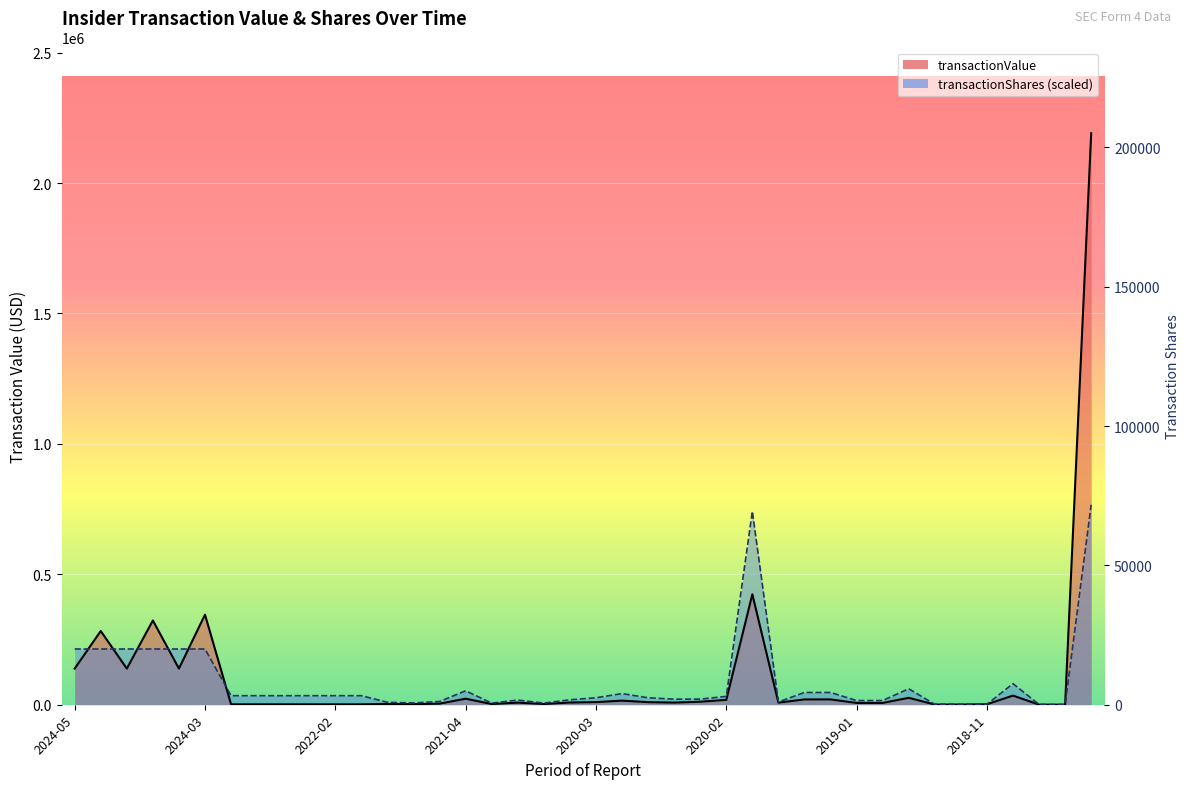

What is the difference between the highest and lowest values at 2020-03?

16577.6